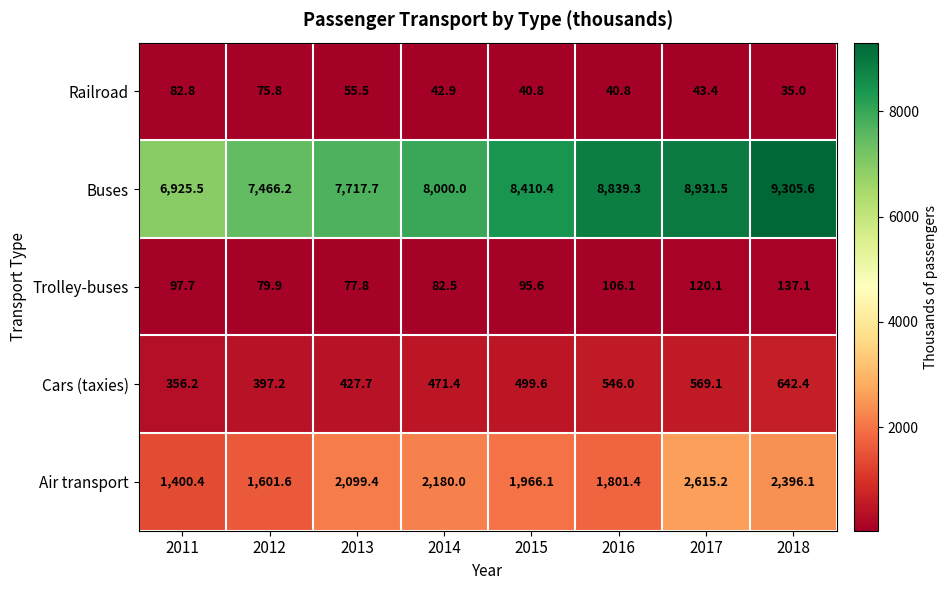

What is the total value across all series at 2016?

11333.6